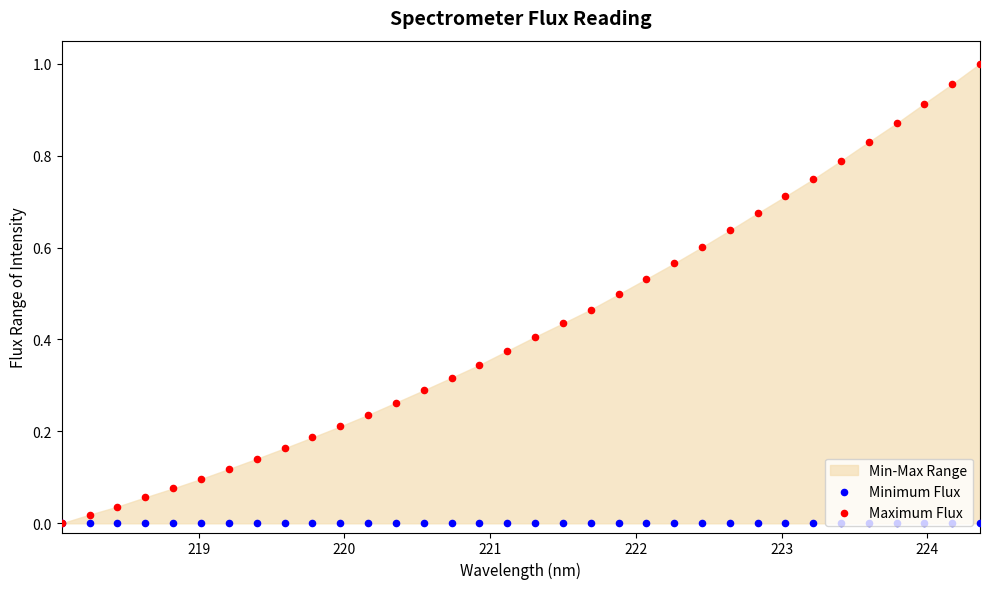

Is the value of Maximum Flux at 29 greater than the value of Minimum Flux at 33?

Yes